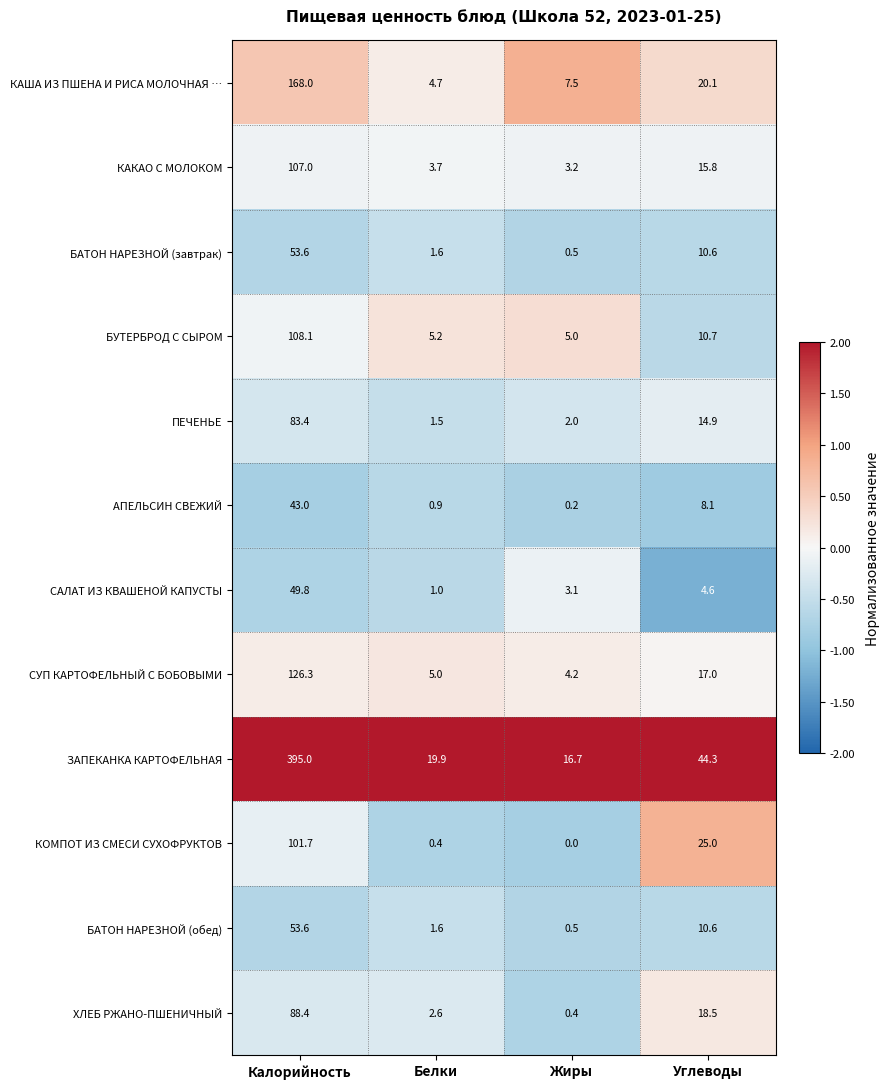

Which series changed the most between Белки and Углеводы?

КОМПОТ ИЗ СМЕСИ СУХОФРУКТОВ